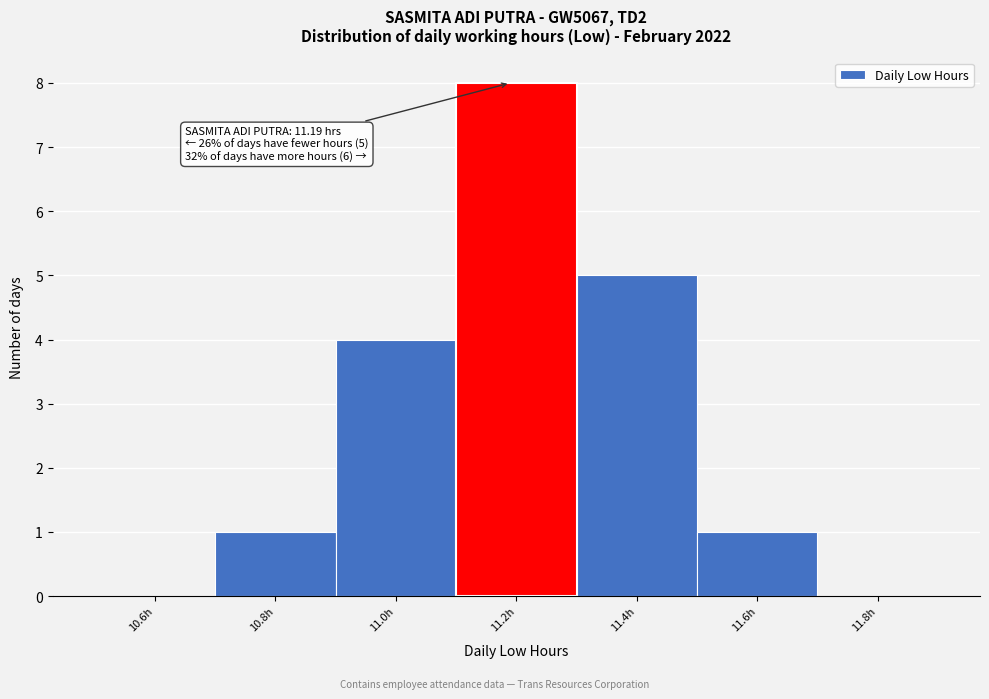

Over which range of the x-axis is the bar tallest?

11.1 to 11.3